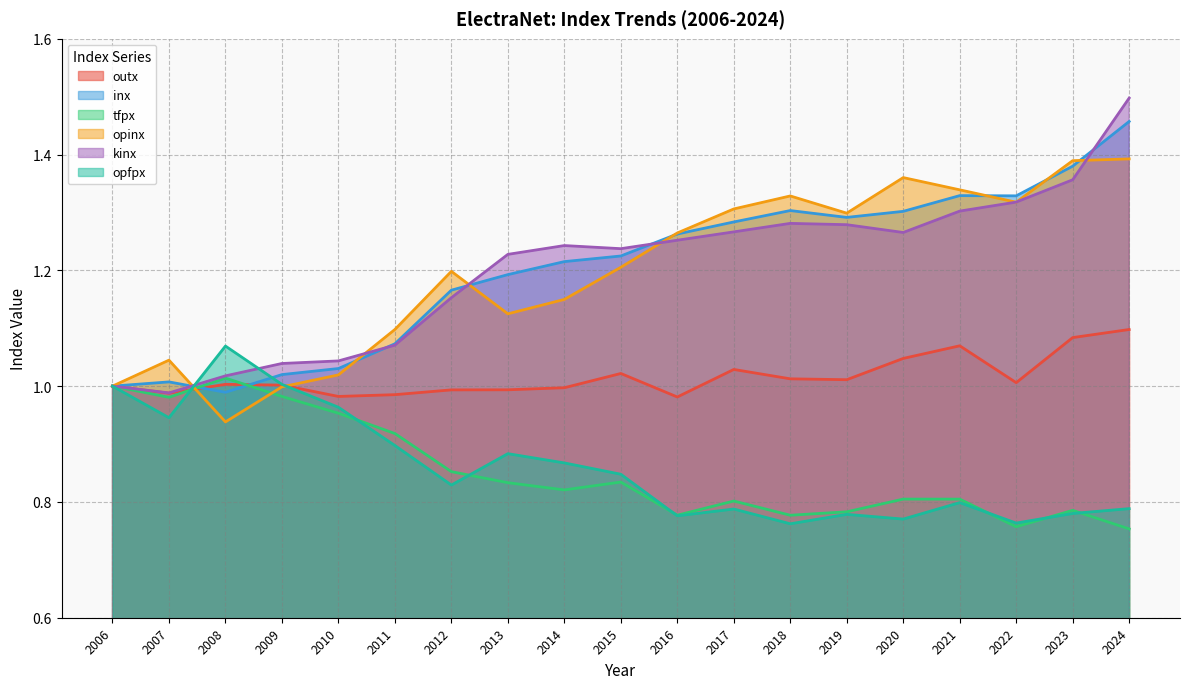

What is the difference between the highest and lowest values at 2019?

0.5